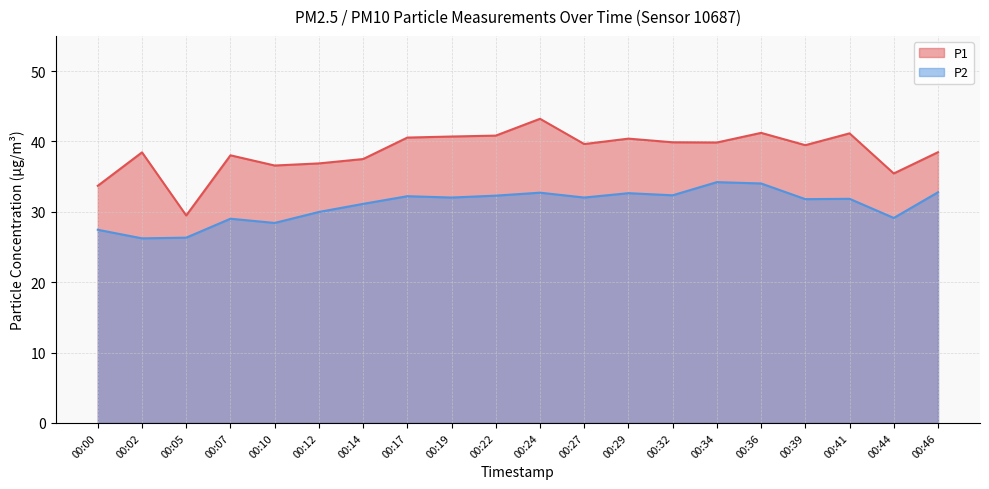

What is the average value of the P2 series?

30.9